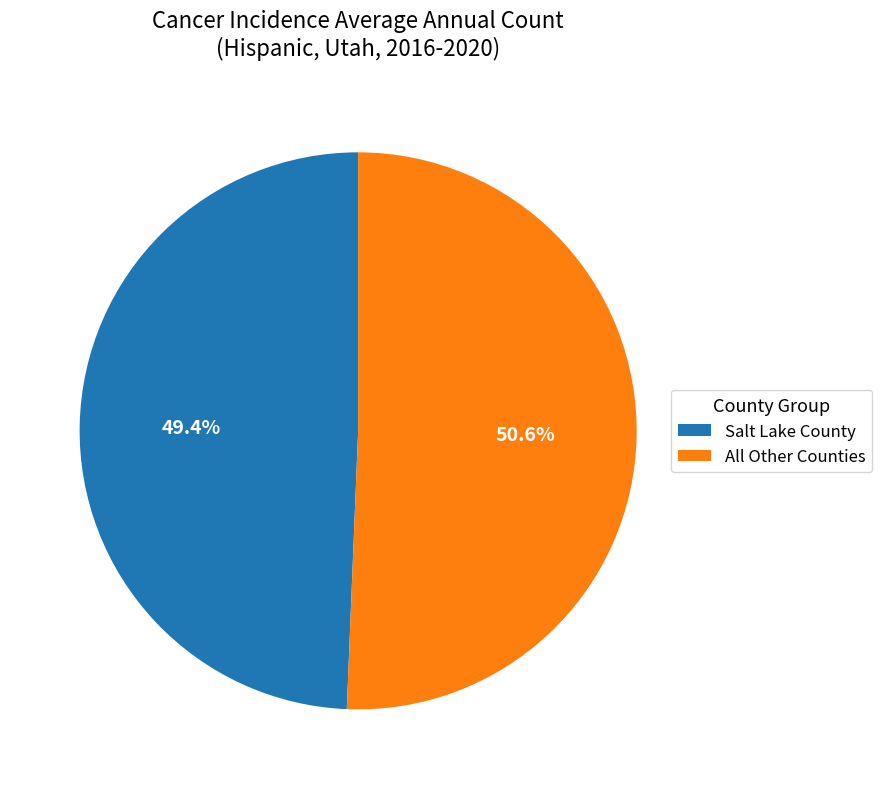

Between Salt Lake County and All Other Counties, which is larger?

All Other Counties